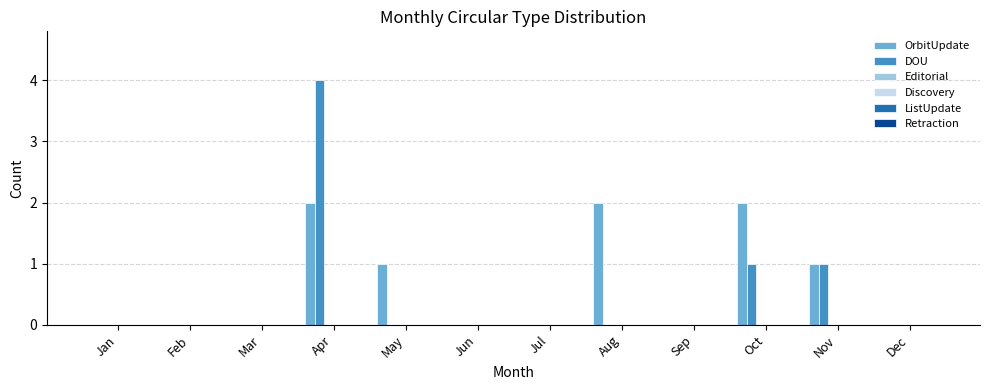

Count the number of data series in this chart.

2